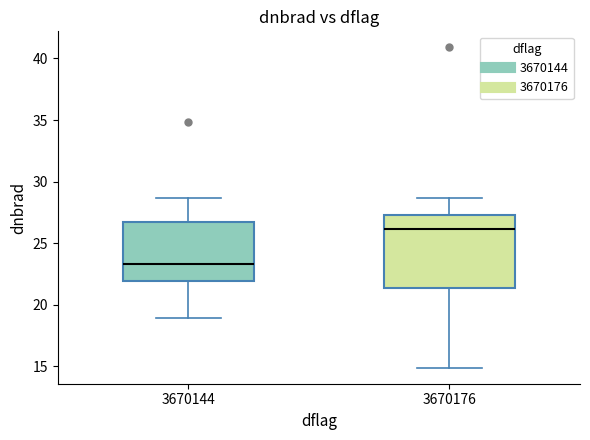

Reading left to right, transcribe this box plot: for each box, give where its median line is, the range the box spans, and where its two whiskers end, as read against the y-axis. The values are not printed on the chart, so give them approximately, as read against the axis.

3670144: median 23.5, box 22.0 to 26.5, whiskers 19.0 to 28.5
3670176: median 26.0, box 21.5 to 27.5, whiskers 15.0 to 28.5